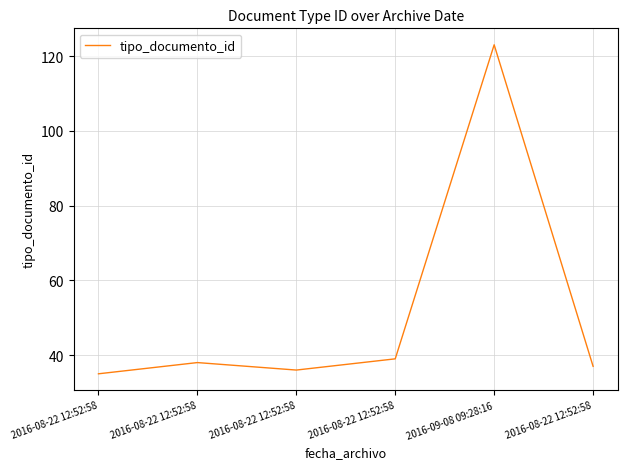

How many lines are shown in the chart?

1